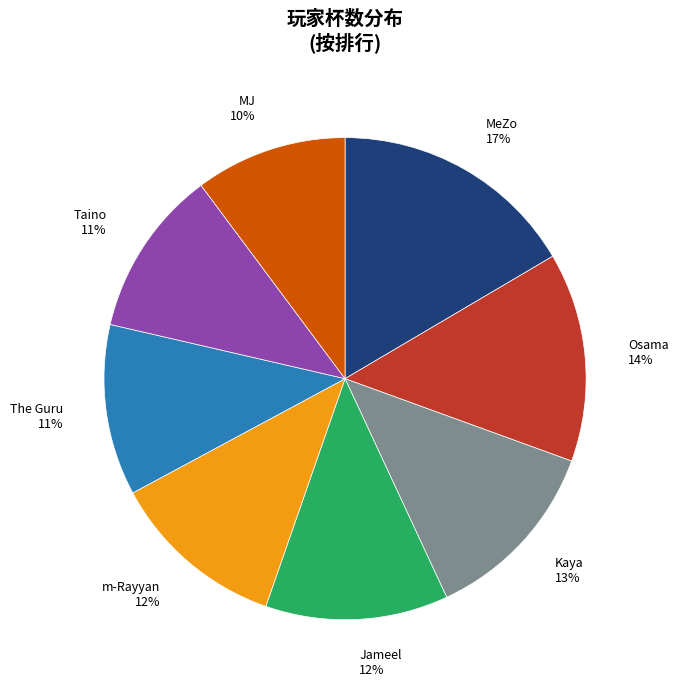

Which category has the biggest portion of the pie?

MeZo